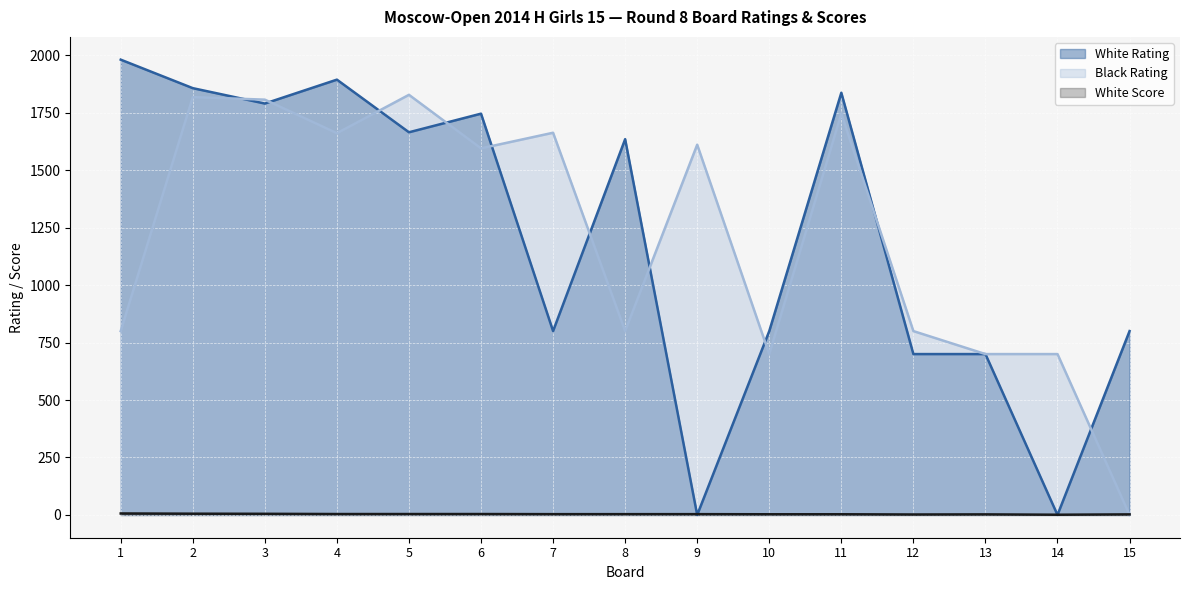

Where is the first local maximum for White Rating?

4